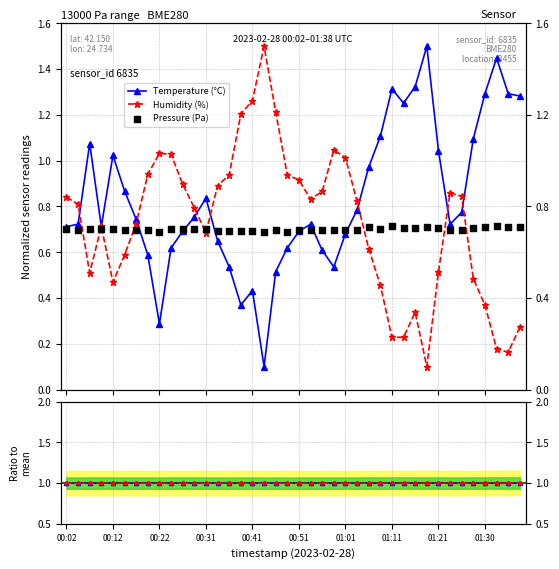

At which category is the sum across all series the highest?

18